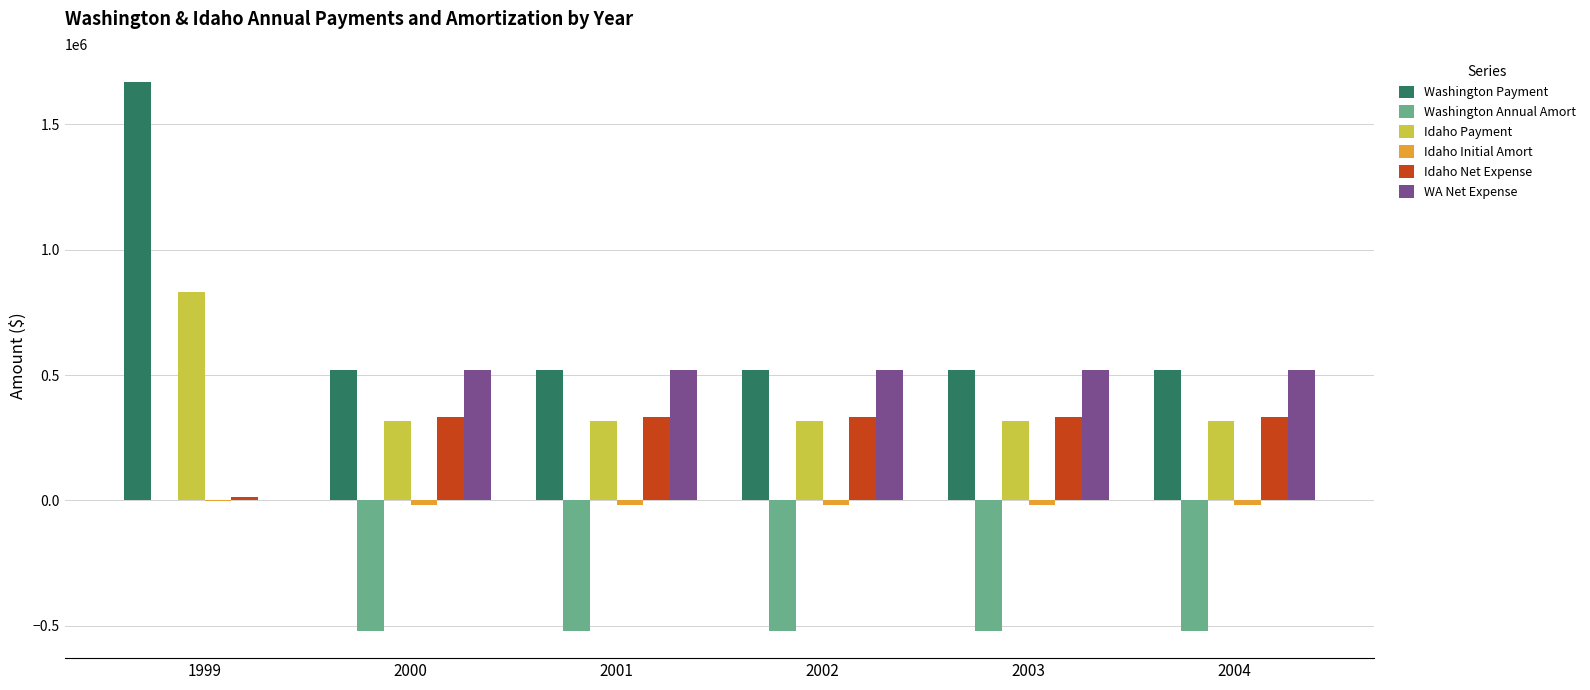

What is the sum of the Washington Payment values at 2001 and 2000?

1039008